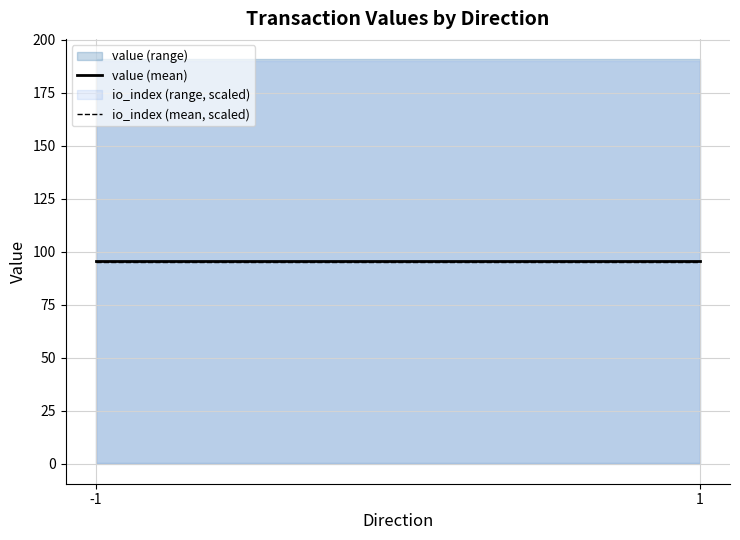

Rank the series by their average value, from highest to lowest.

value (mean), io_index (mean, scaled)